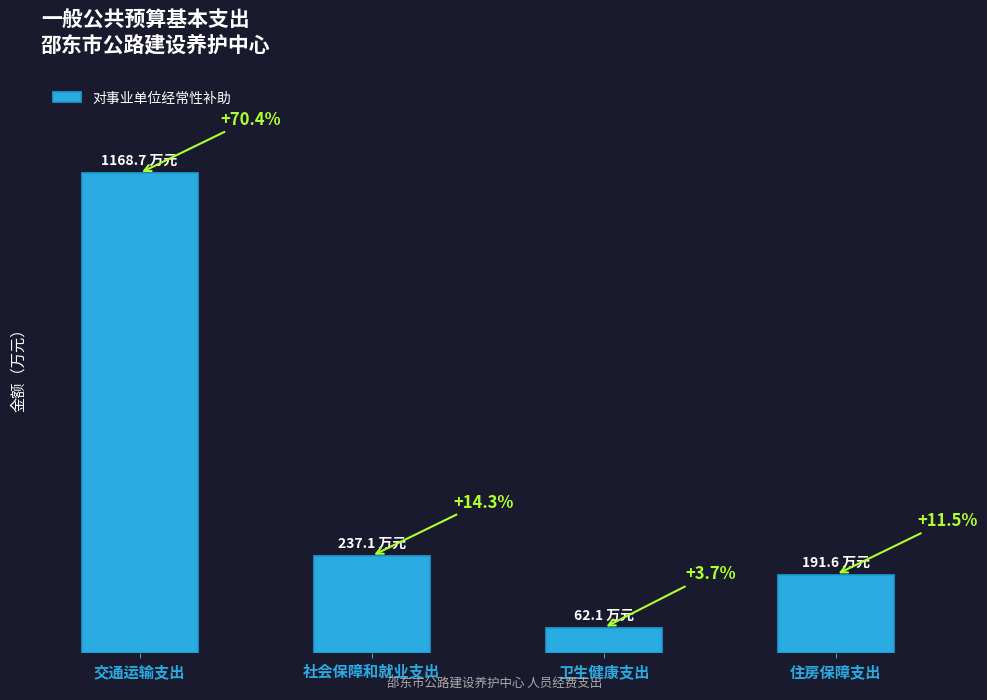

What is the value of the 3rd bar from the left?

62.1